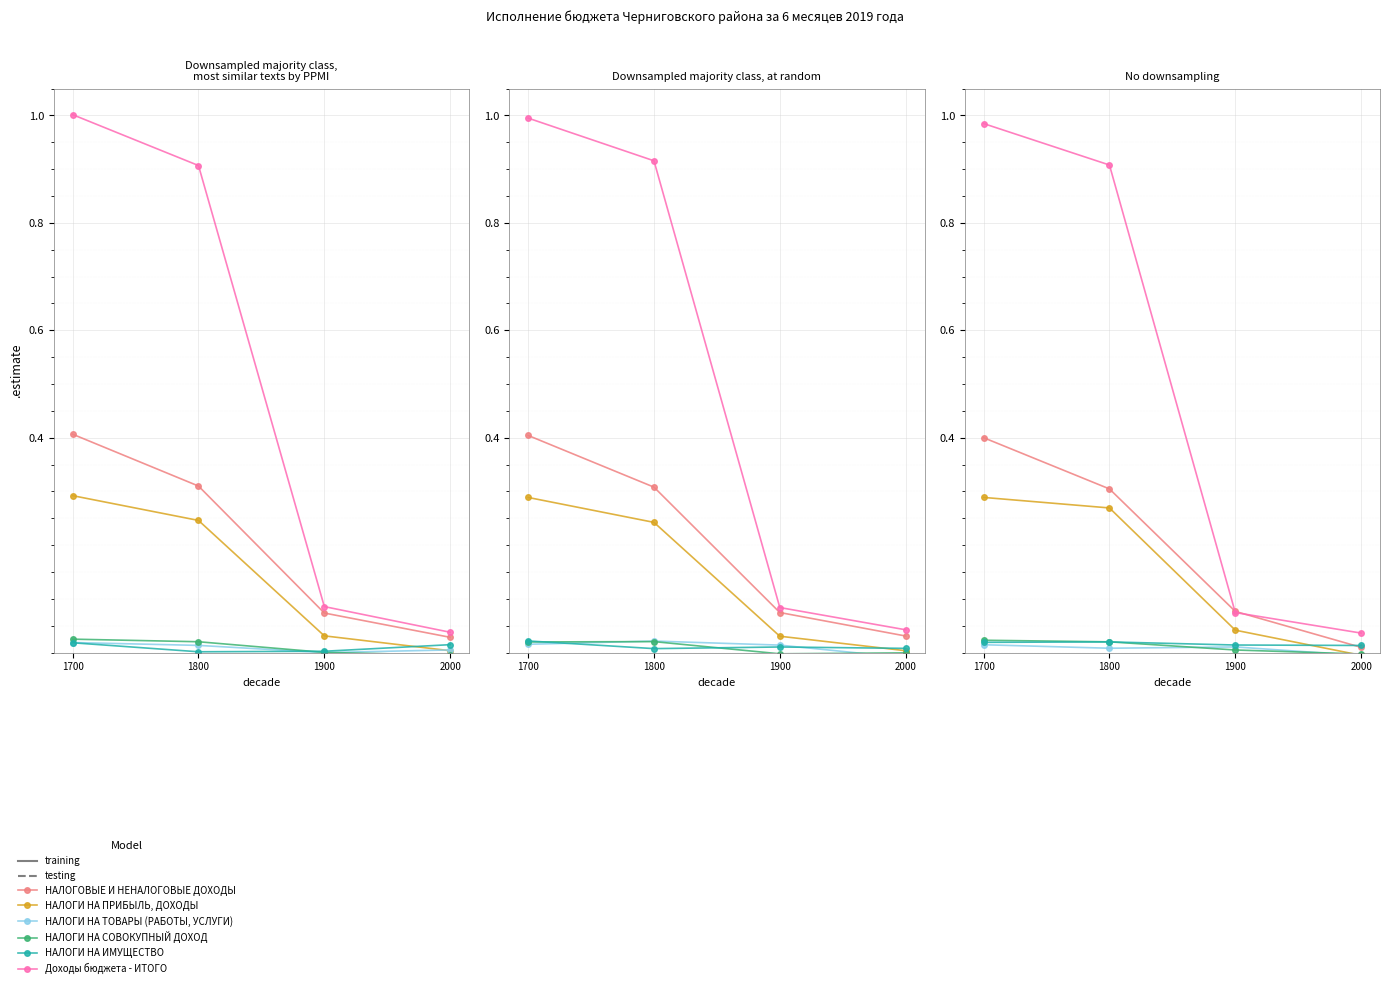

Where is the first local minimum for НАЛОГИ НА ТОВАРЫ (РАБОТЫ, УСЛУГИ)?

1800